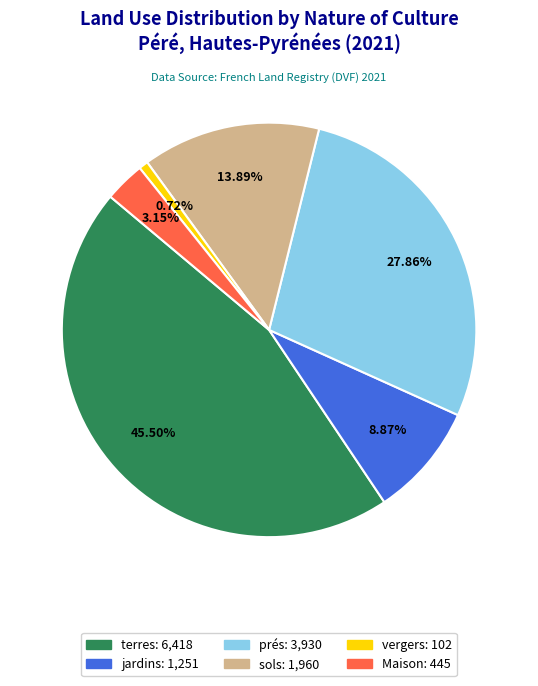

Does any single category account for the majority?

No